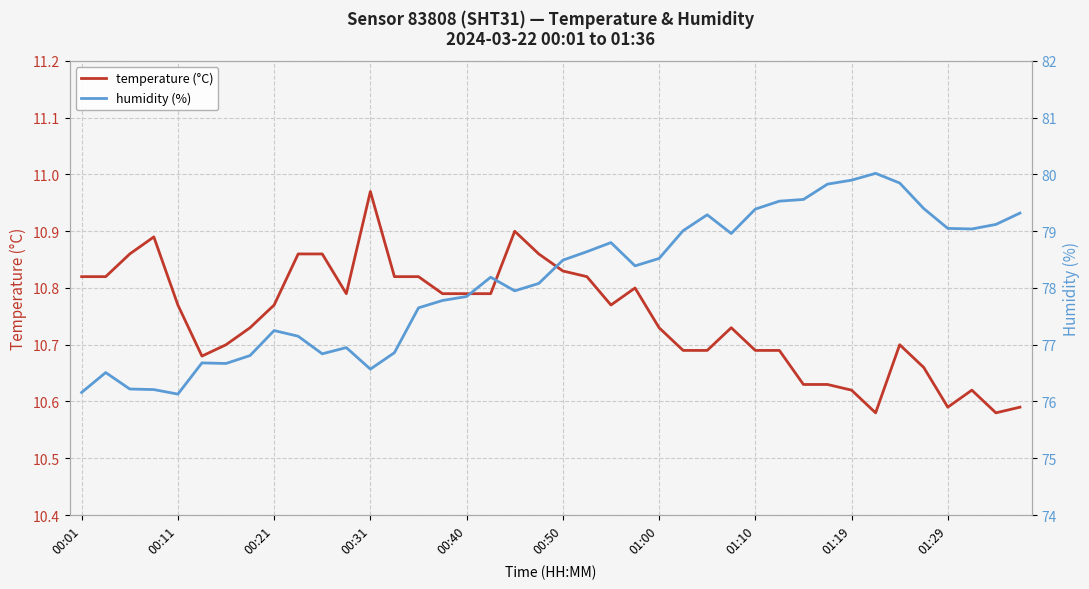

At how many categories does at least one series exceed 75?

40